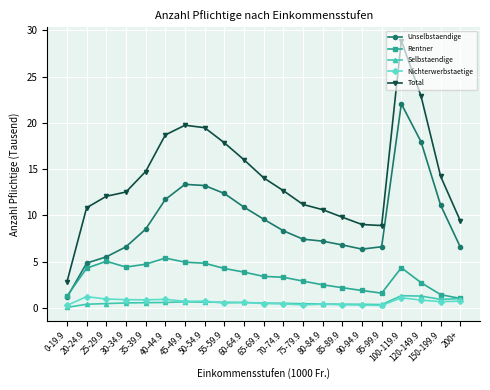

True or false: Total has more than 2 interior local peaks.

False